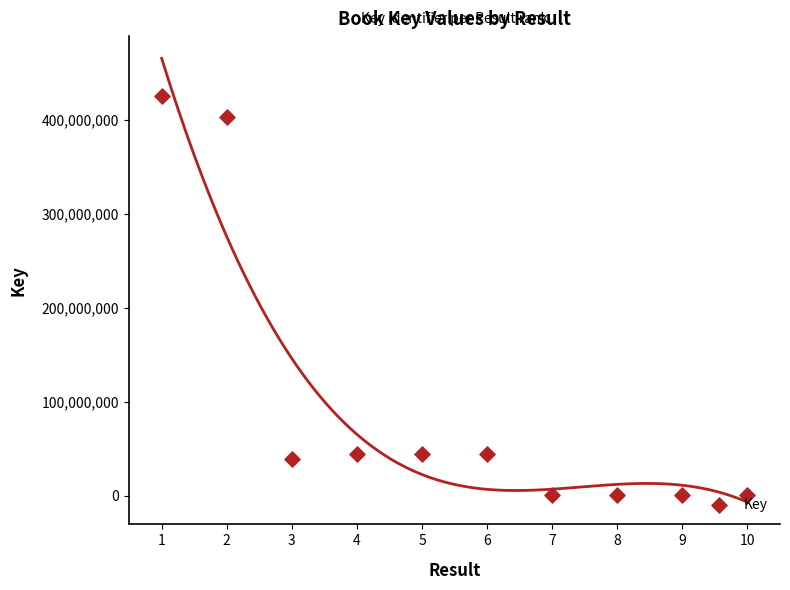

Approximately how many times larger is the value at 7 compared to 10?

0.3